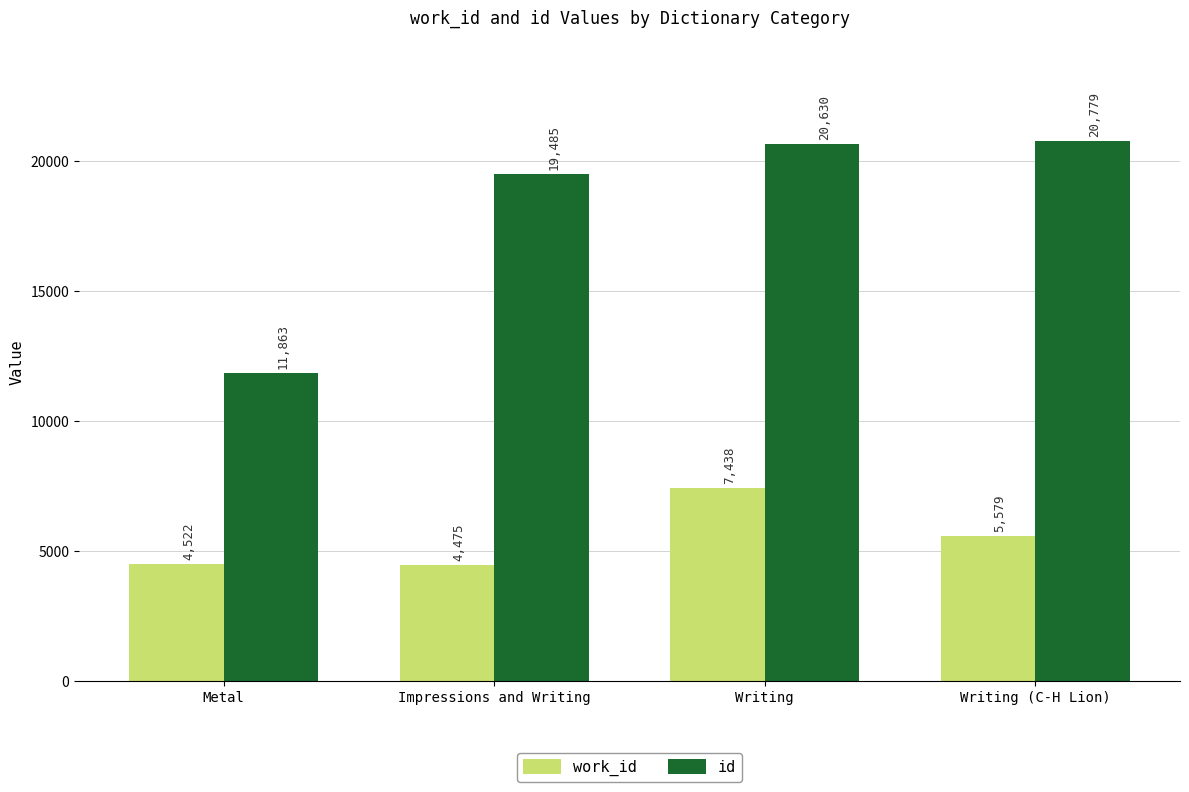

Count the number of data series in this chart.

2